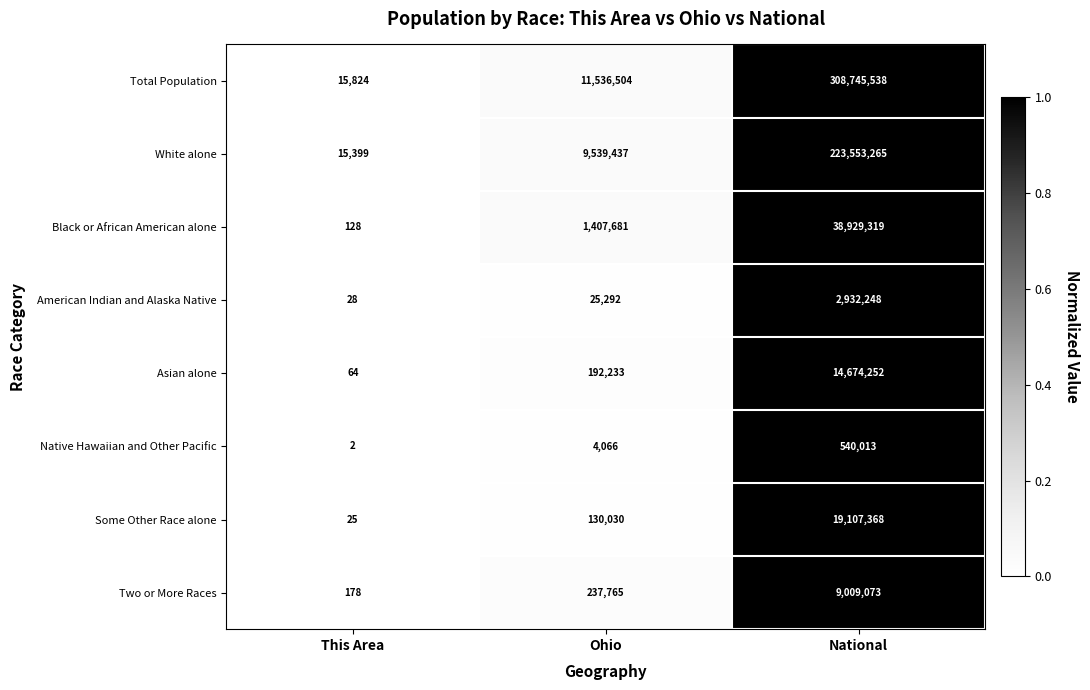

What is the sum of all Some Other Race alone values?

19237423